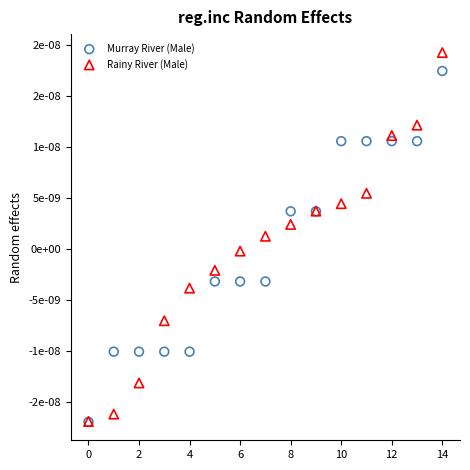

Which series contains the highest Y value?

Rainy River (Male)